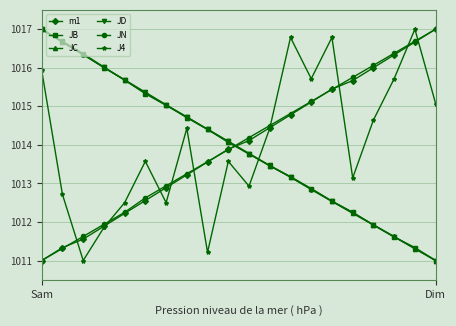

At how many categories does at least one series exceed 1011?

20